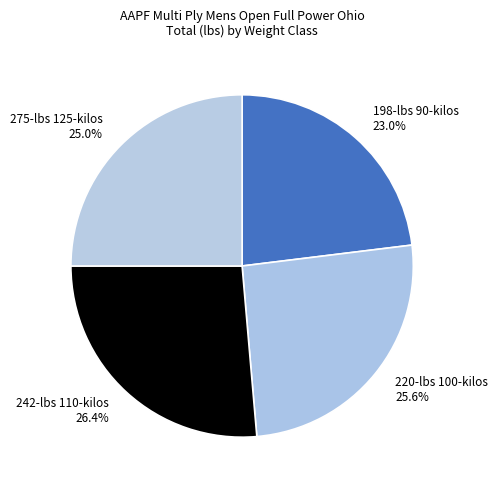

How many segments does this pie chart have?

4